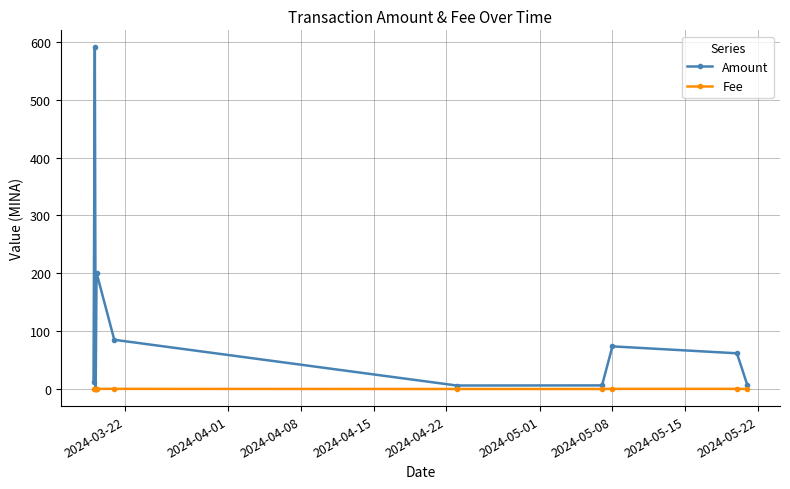

What are all the series names shown in the legend?

Amount, Fee